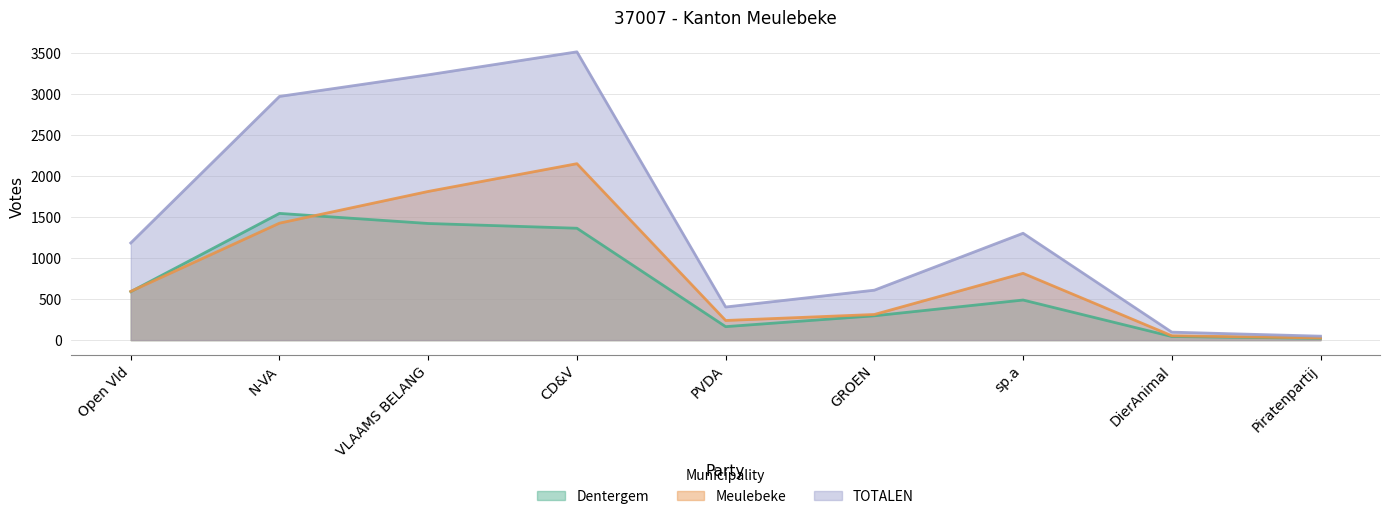

List the series in order of their overall mean, highest first.

TOTALEN, Meulebeke, Dentergem